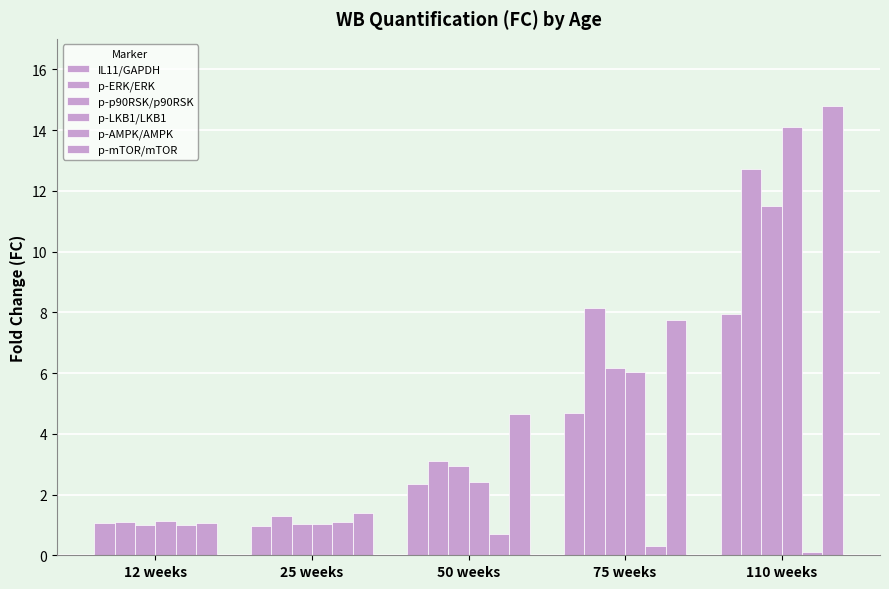

How many bars are there in total?

30